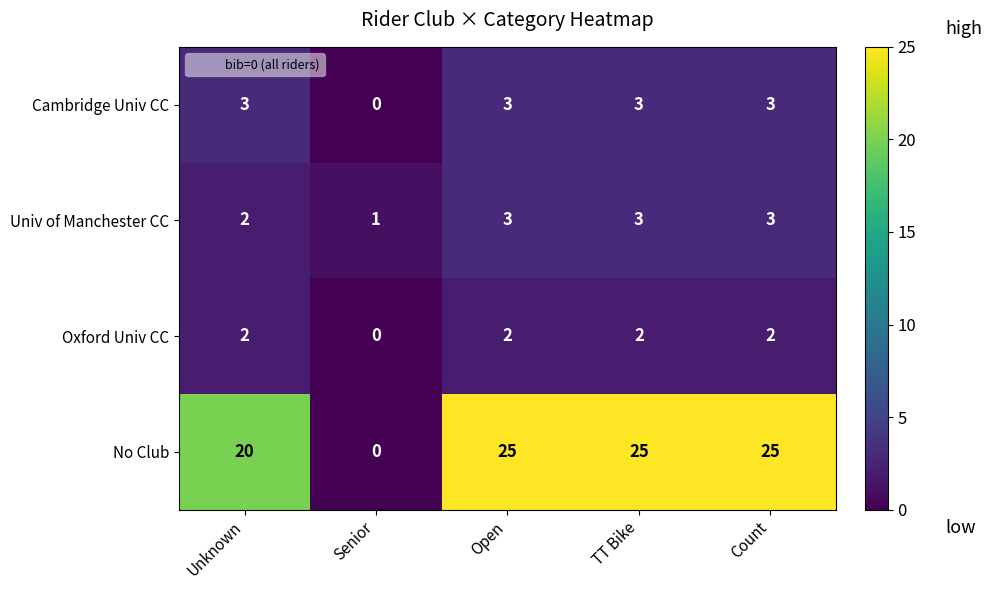

Read the No Club value at TT Bike.

25